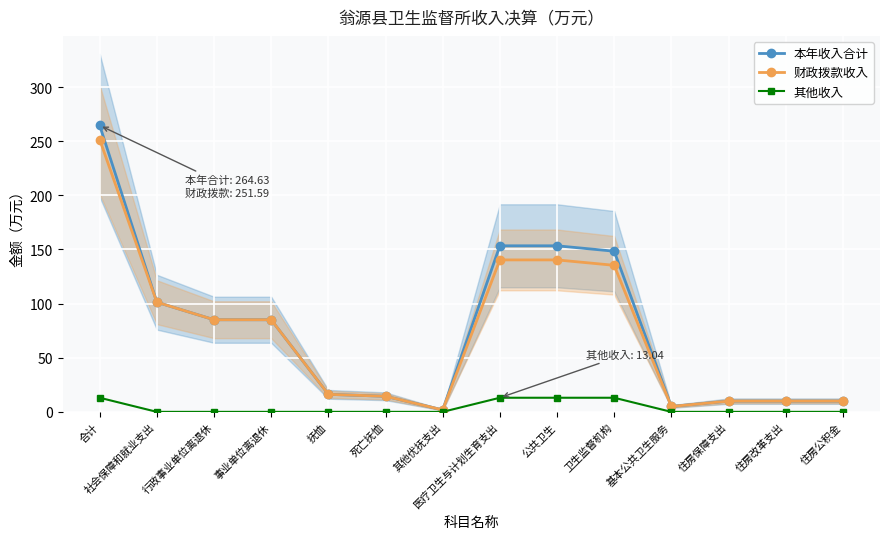

What is the greatest value displayed?

264.6